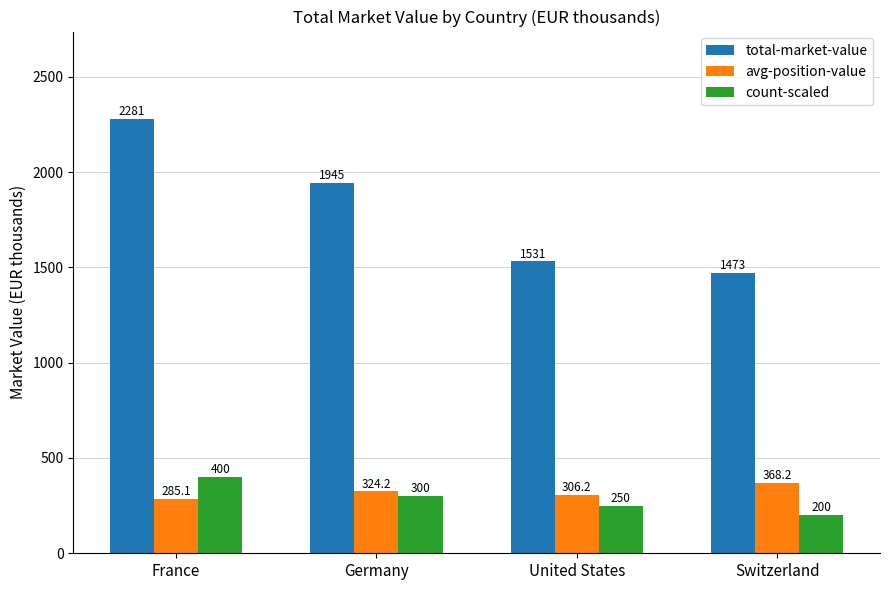

Count the number of data series in this chart.

3